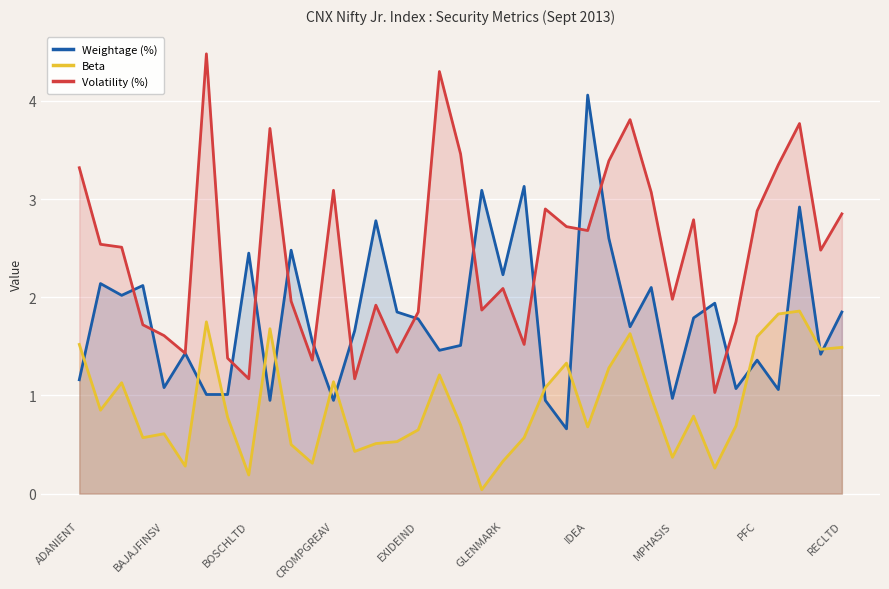

What position from the left is 21?

22